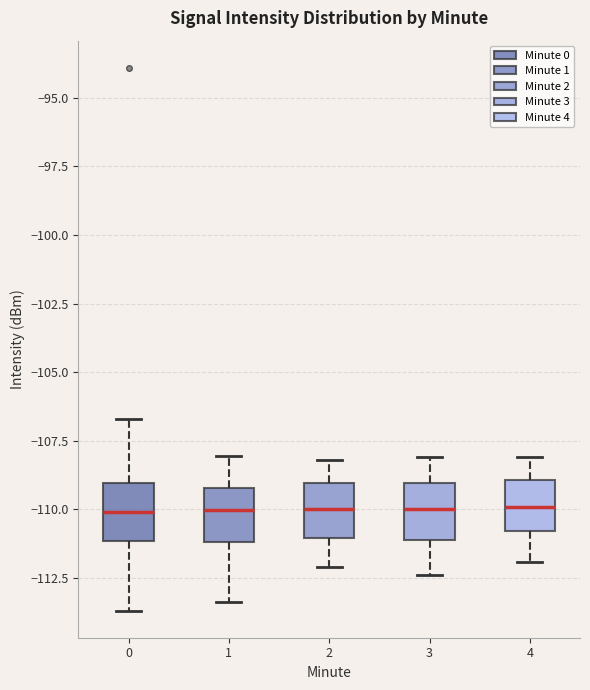

Reading left to right, read every box against the y-axis: the position of its median line, the range the box covers, and the ends of its whiskers. The values are not printed on the chart, so give them approximately, as read against the axis.

0: median -110.0, box -111.0 to -109.0, whiskers -113.5 to -106.5
1: median -110.0, box -111.0 to -109.0, whiskers -113.5 to -108.0
2: median -110.0, box -111.0 to -109.0, whiskers -112.0 to -108.0
3: median -110.0, box -111.0 to -109.0, whiskers -112.5 to -108.0
4: median -110.0, box -111.0 to -109.0, whiskers -112.0 to -108.0